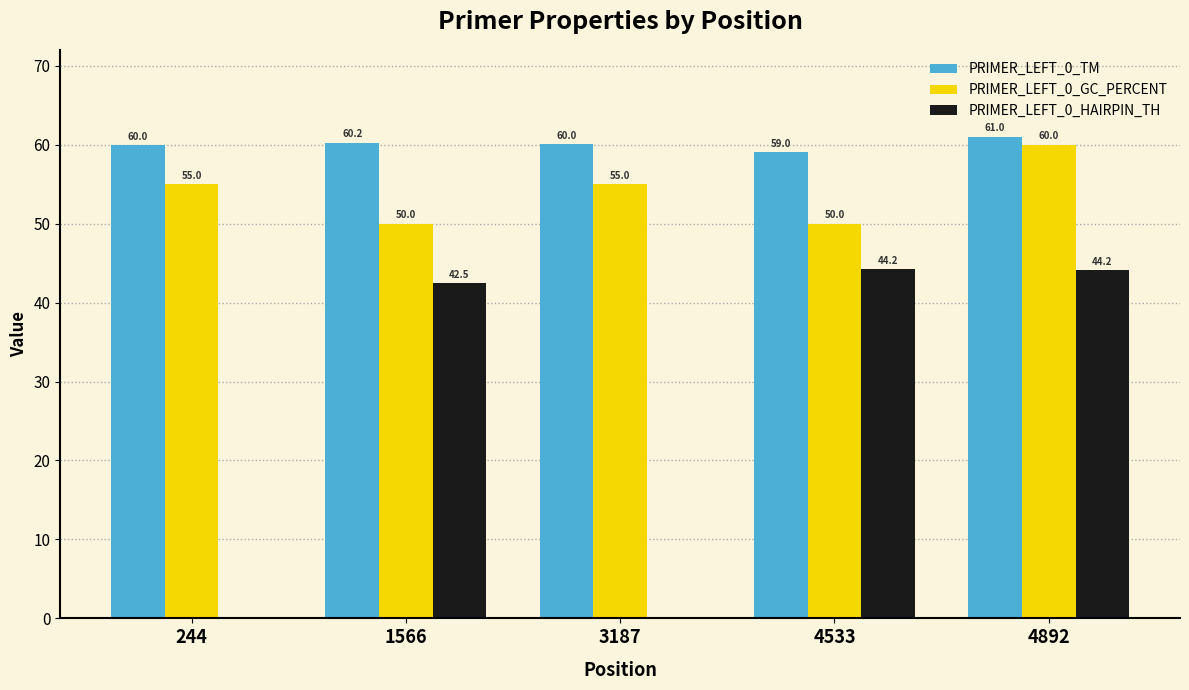

At which category is the sum across all series the highest?

4892